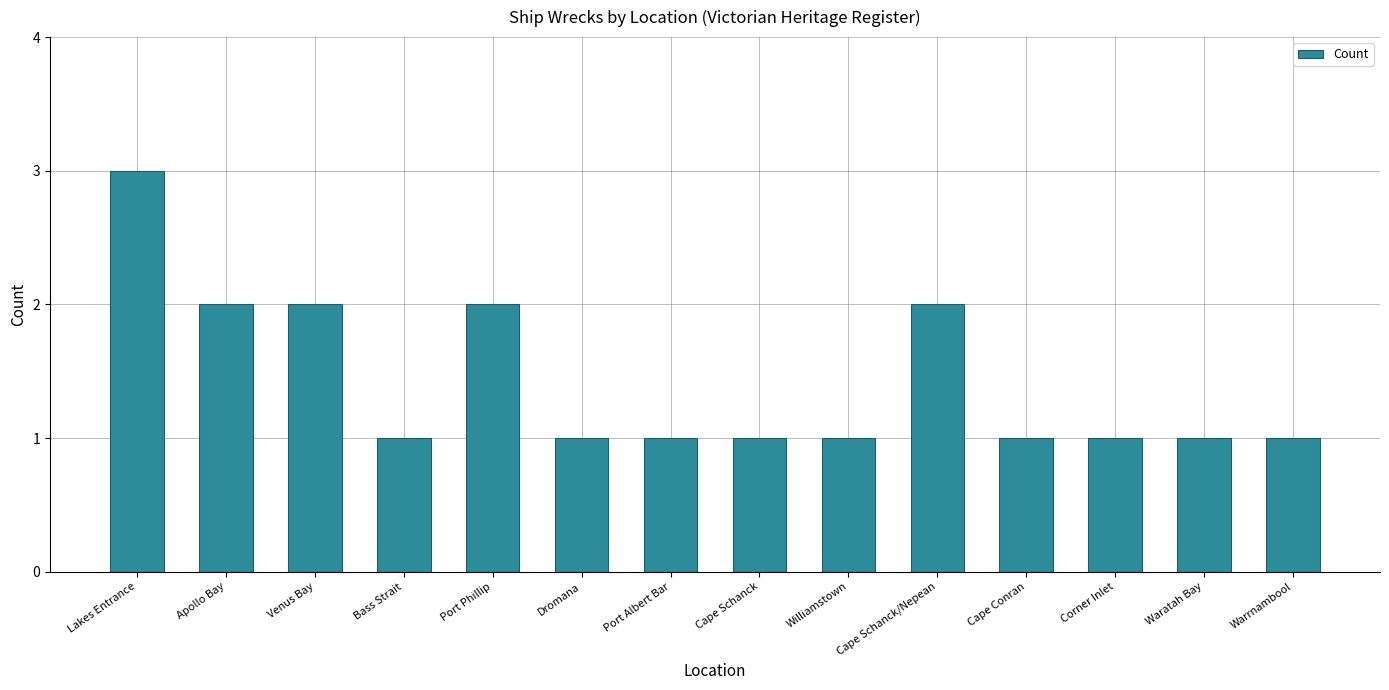

Count the number of categories in the chart.

14